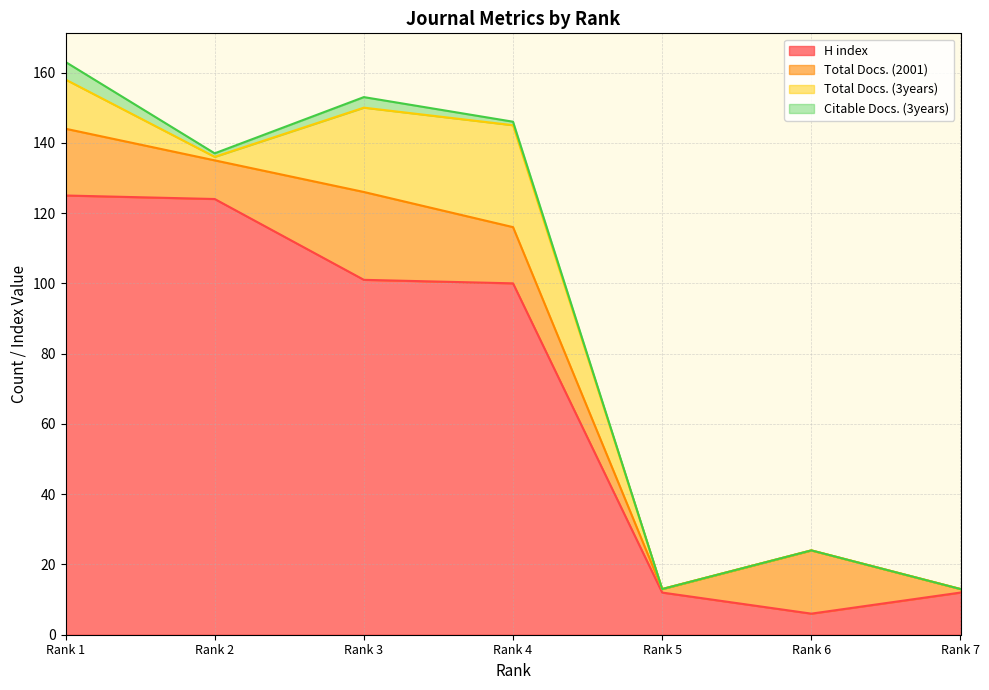

Reading left to right, extract all data points from this chart.

H index: 125	124	101	100	12	6	12
Total Docs. (2001): 19	11	25	16	1	18	1
Total Docs. (3years): 14	1	24	29	0	0	0
Citable Docs. (3years): 5	1	3	1	0	0	0